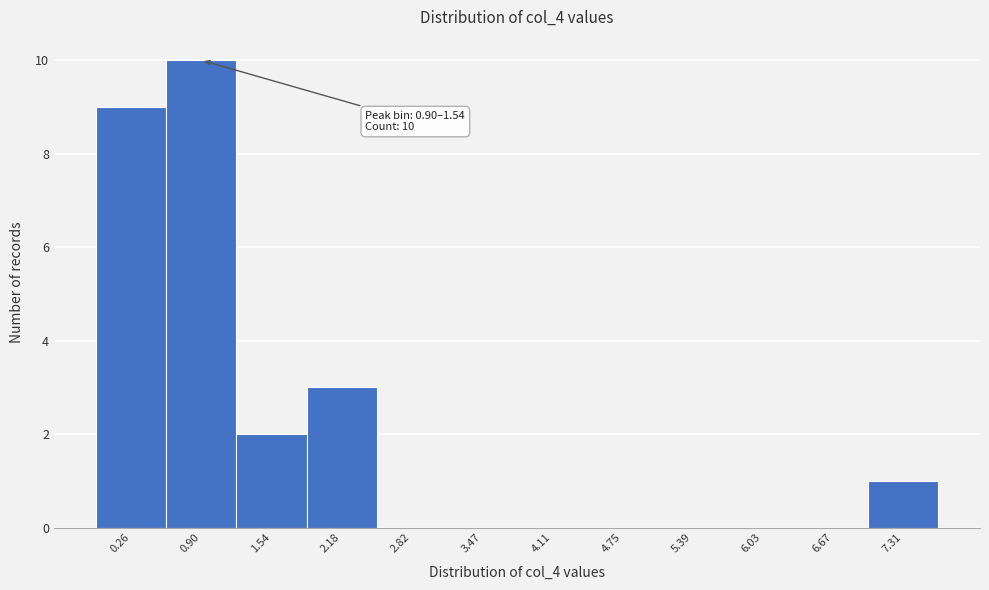

Reading right to left, what are all the values shown in this chart?

7.31=1	6.67=0	6.03=0	5.39=0	4.75=0	4.11=0	3.47=0	2.82=0	2.18=3	1.54=2	0.90=10	0.26=9